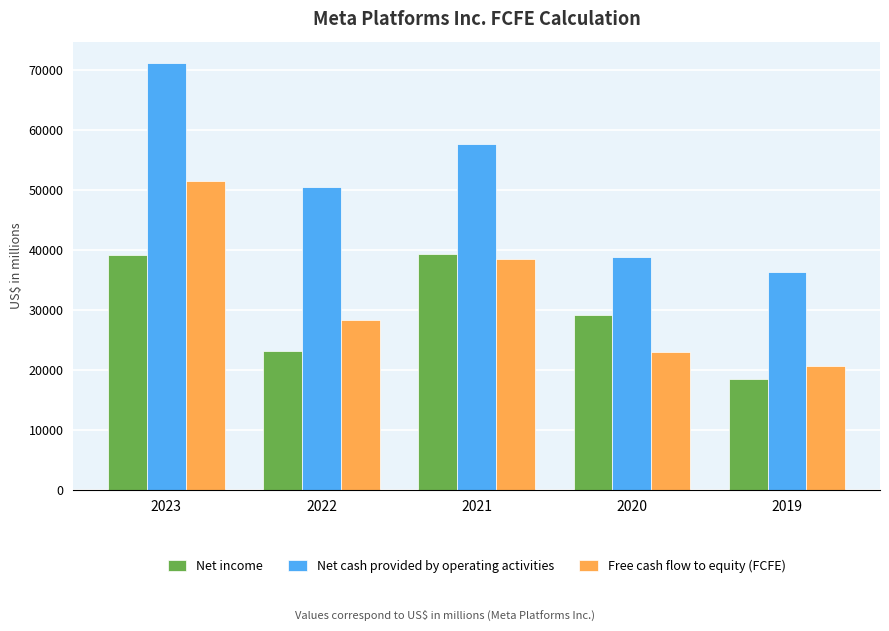

At how many categories does at least one series exceed 58119?

1